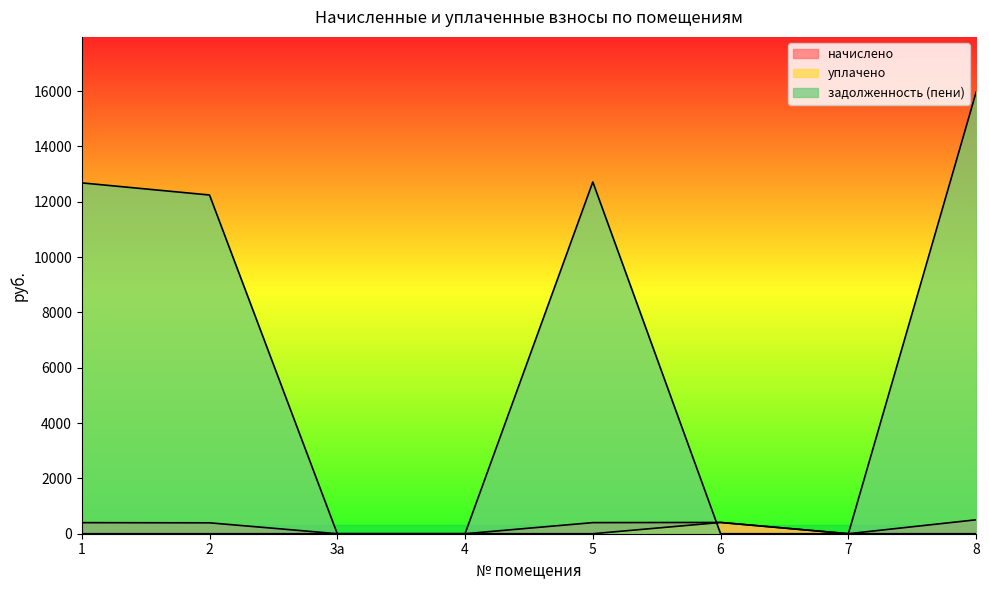

What is the difference between the maximum and minimum values in the уплачено series?

407.2